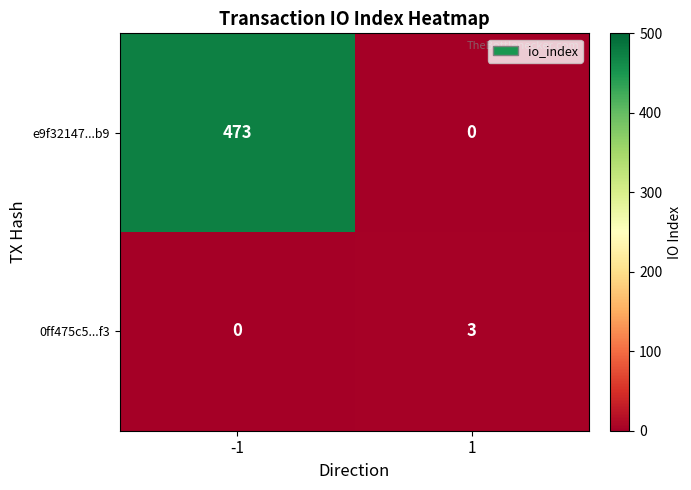

Count the number of categories in the chart.

2